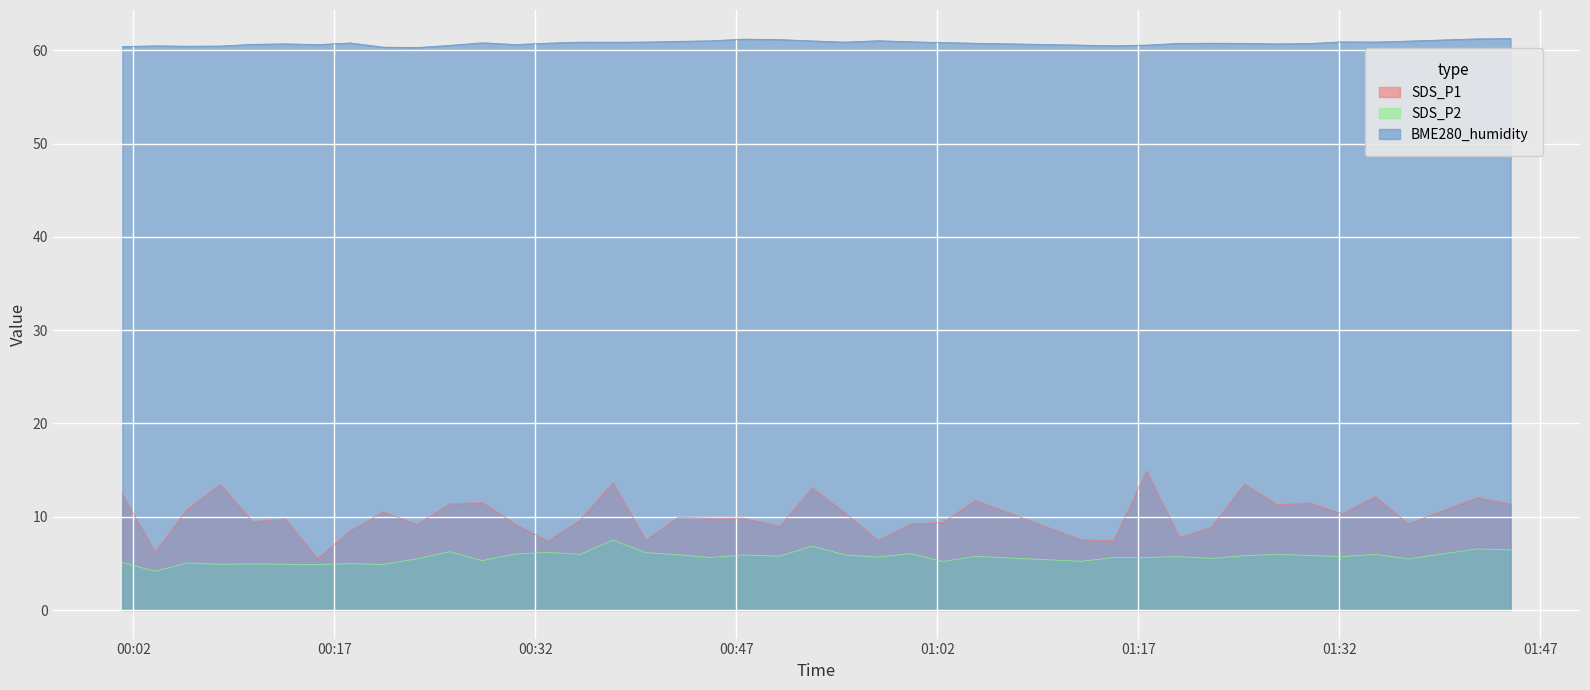

What is the average value of the BME280_humidity series?

60.8